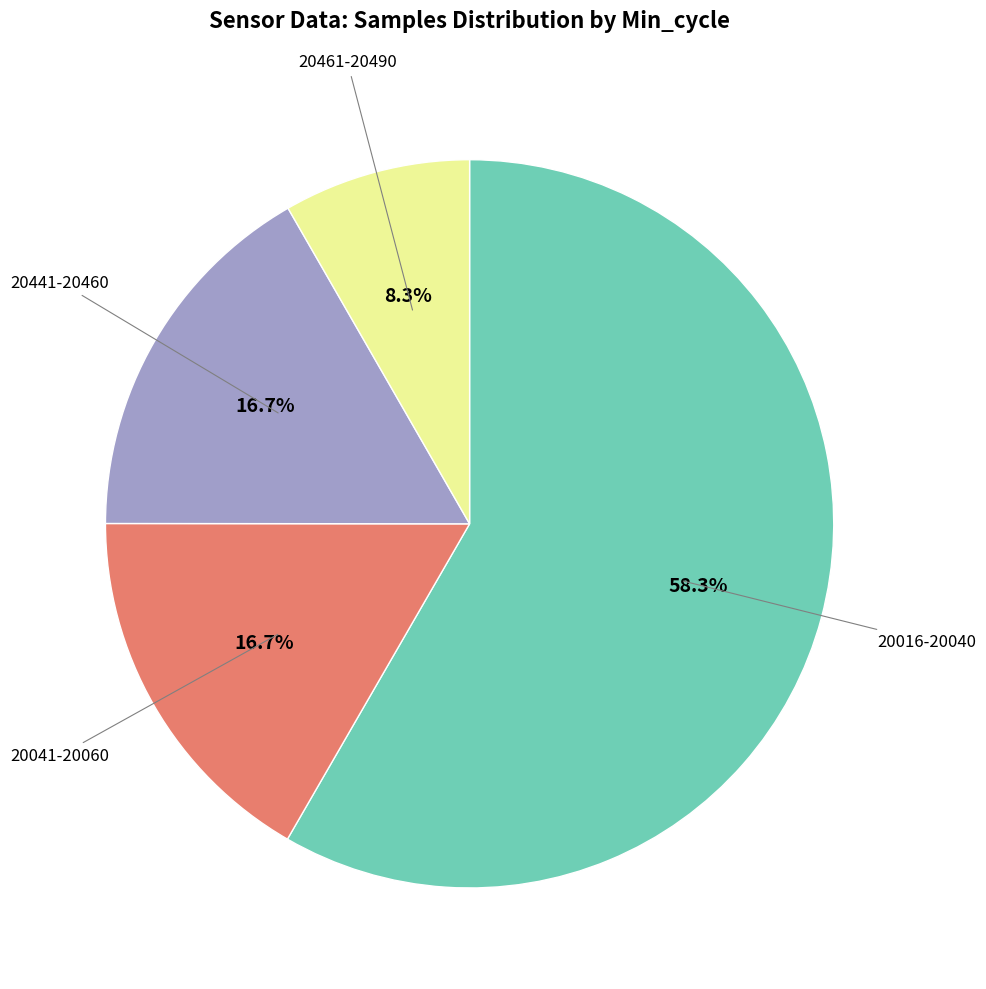

Is there any slice that represents more than half of the pie?

Yes